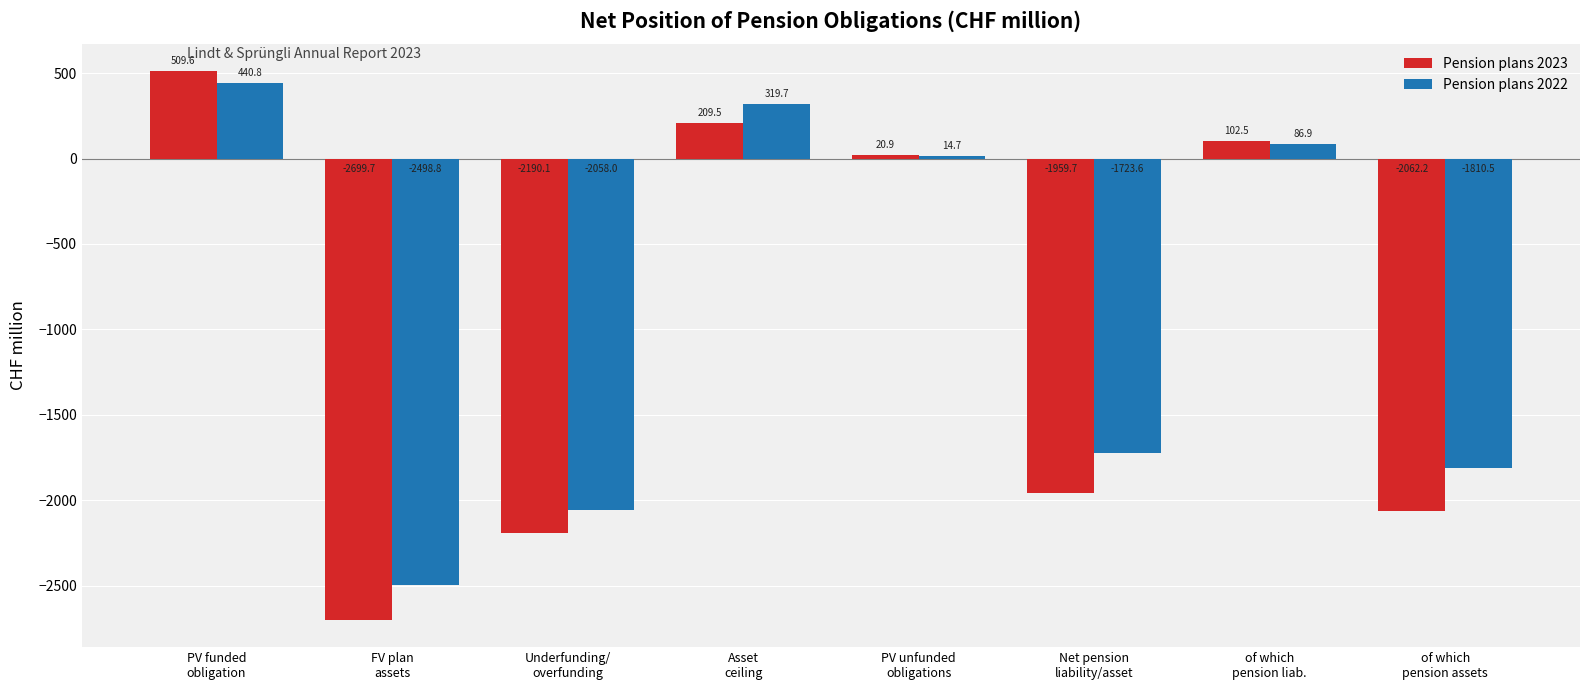

Is the value of Pension plans 2023 at Asset
ceiling greater than the value of Pension plans 2022 at PV funded
obligation?

No